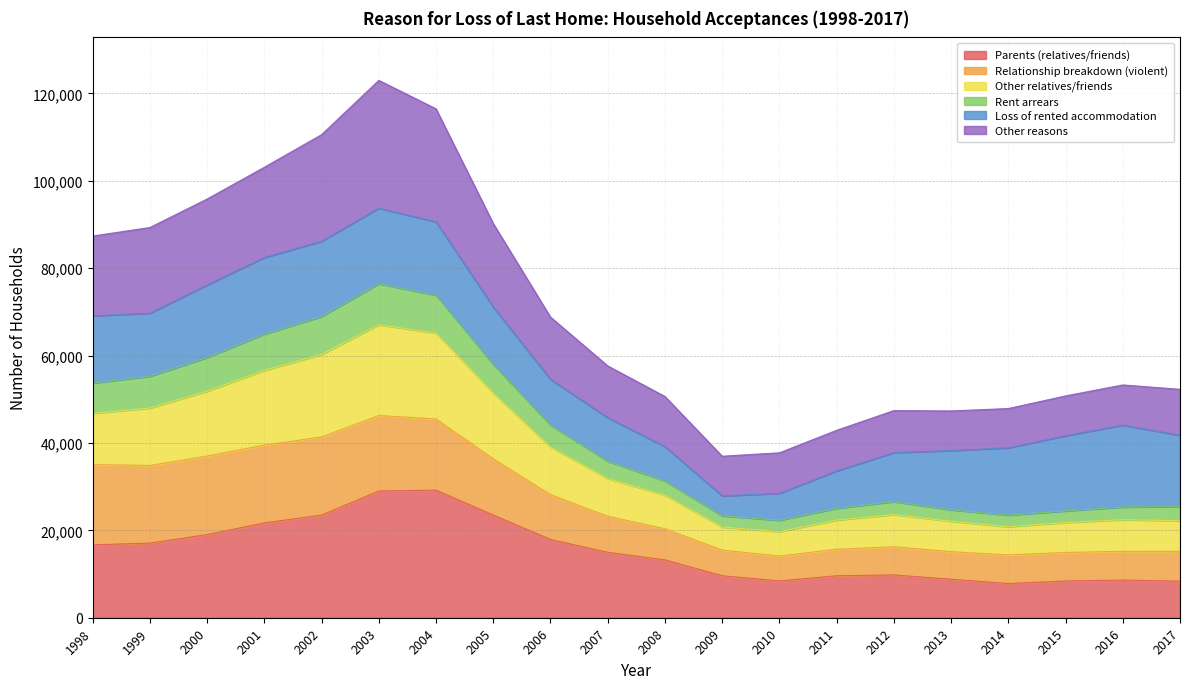

At which category is the sum across all series the highest?

2003